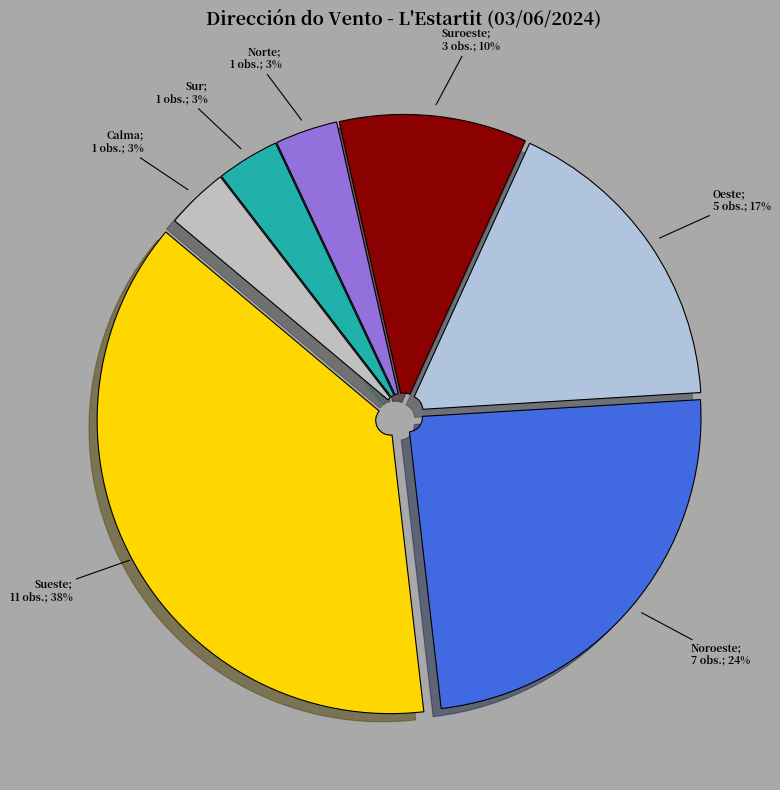

Count the number of slices in the pie.

7